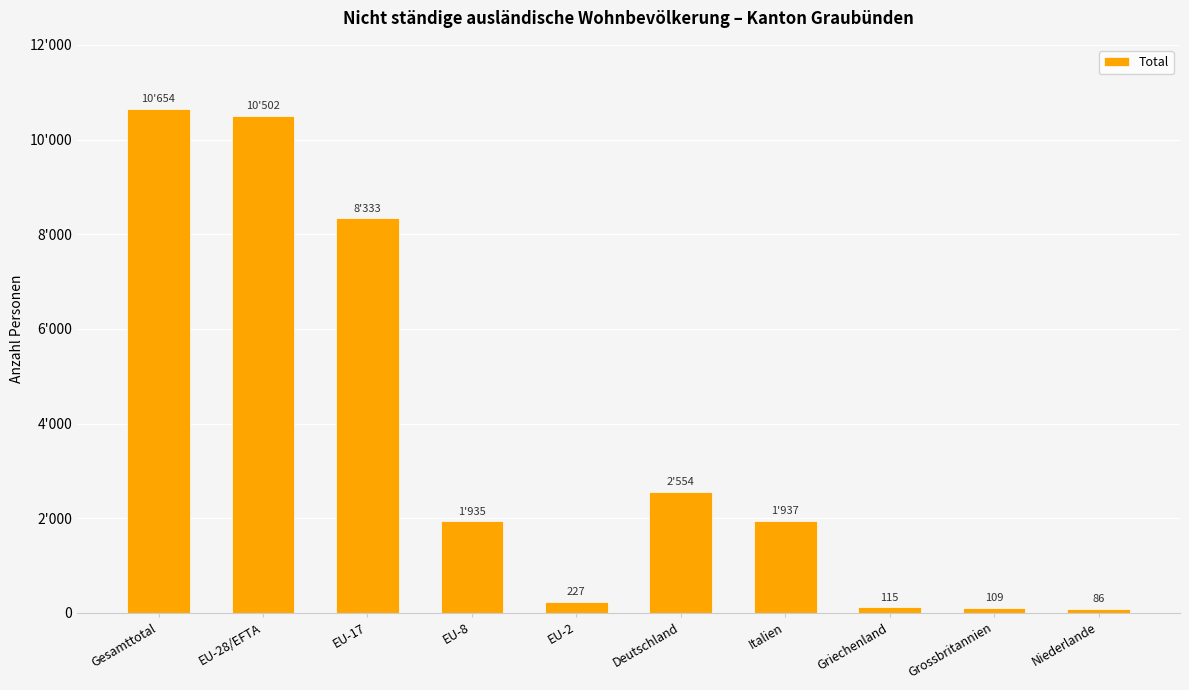

What is the label of the 10th bar from the left?

Niederlande